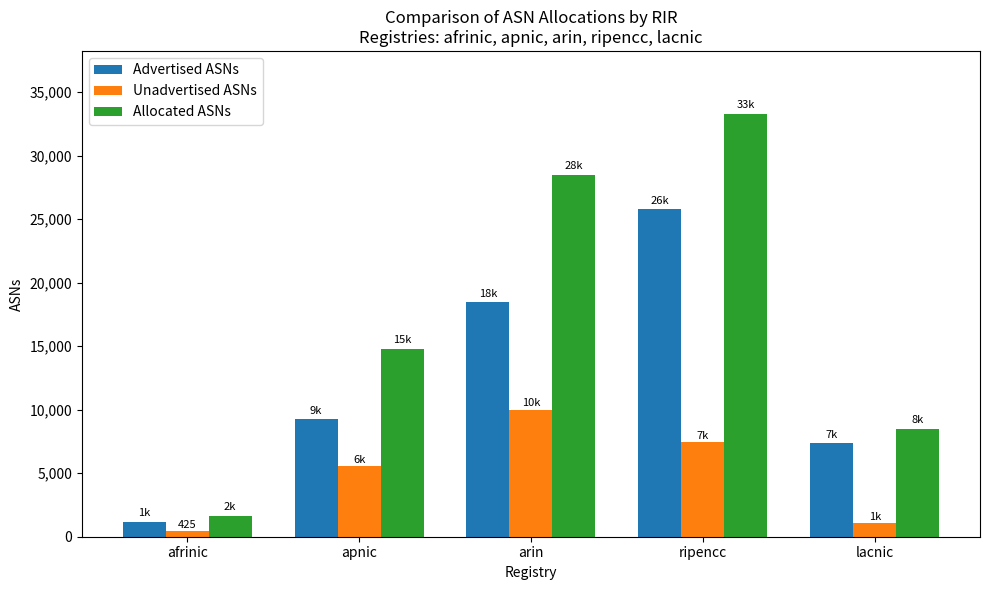

Rank the series by their average value, from lowest to highest.

Unadvertised ASNs, Advertised ASNs, Allocated ASNs